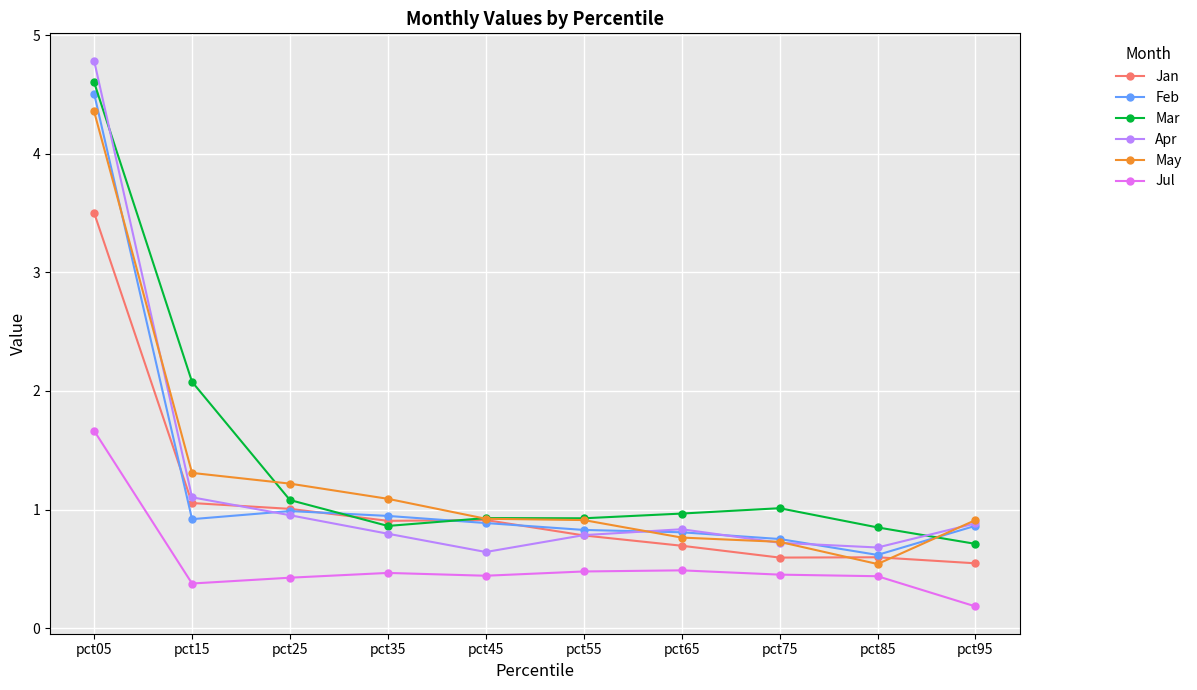

Which label corresponds to the largest value in the chart?

pct05